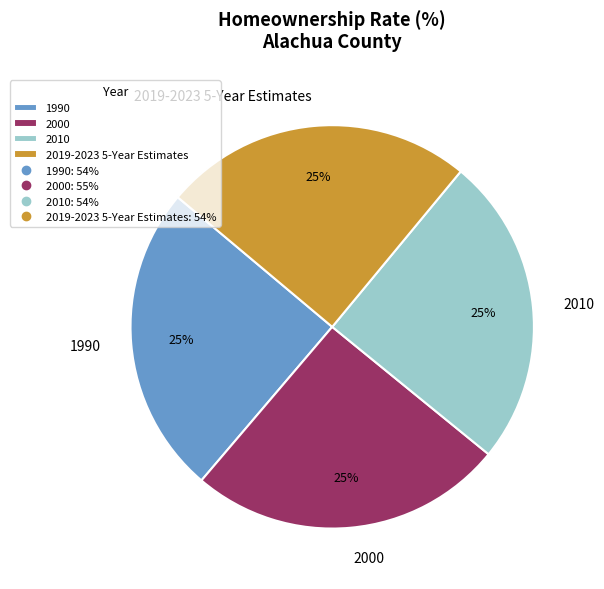

To the nearest percent, what percentage of the pie is 2000?

25%